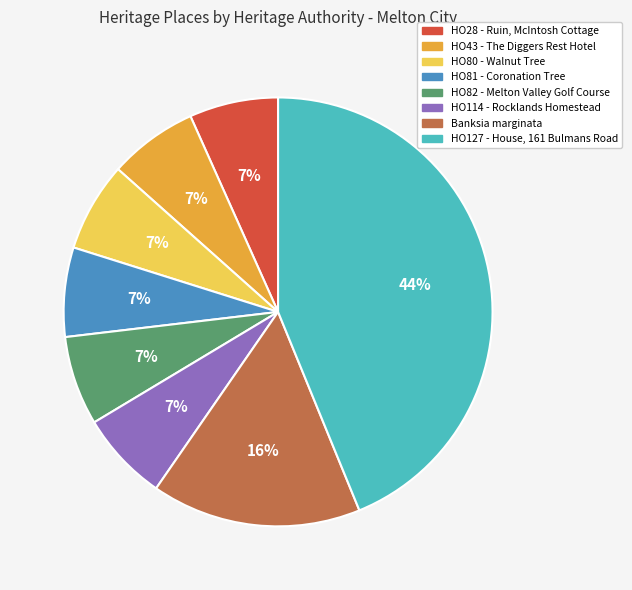

To the nearest percent, what is the combined percentage of Banksia marginata and HO28 - Ruin, McIntosh Cottage?

23%